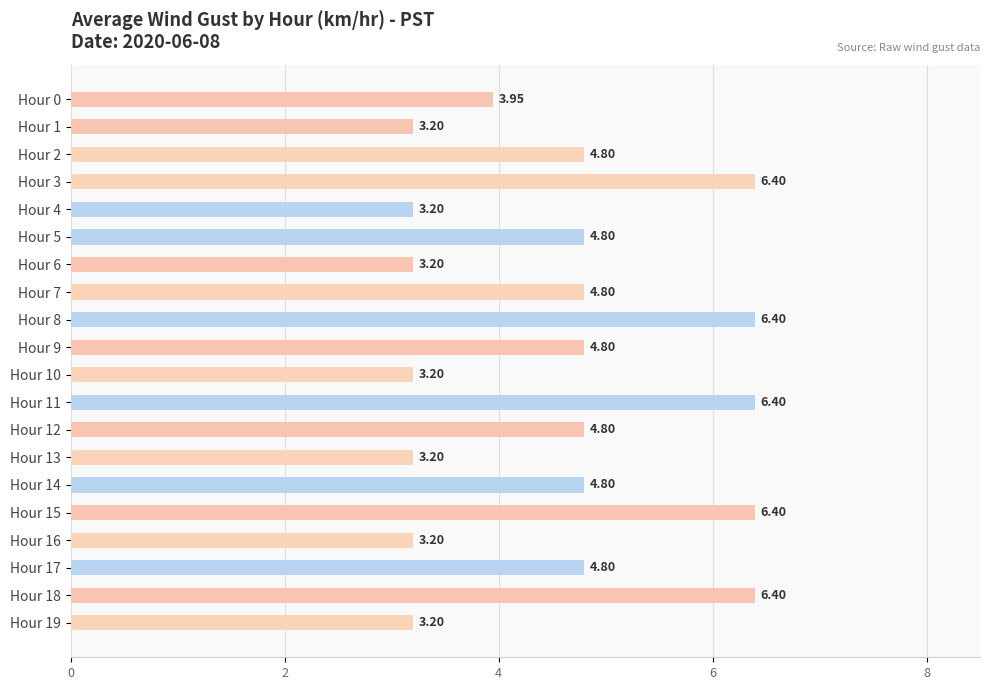

What is the greatest value displayed?

6.4